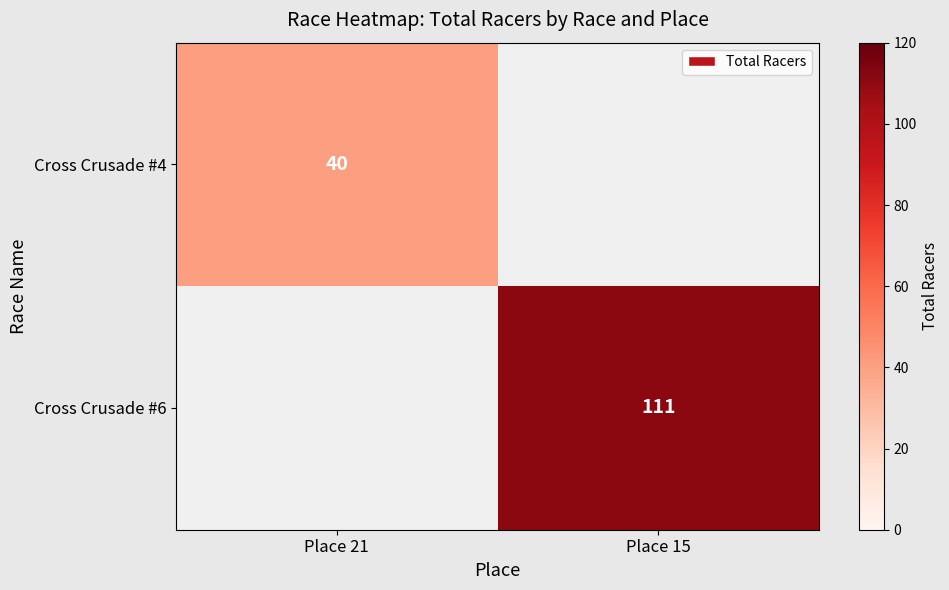

Is it true that Cross Crusade #6 equals 111 at Place 15?

True